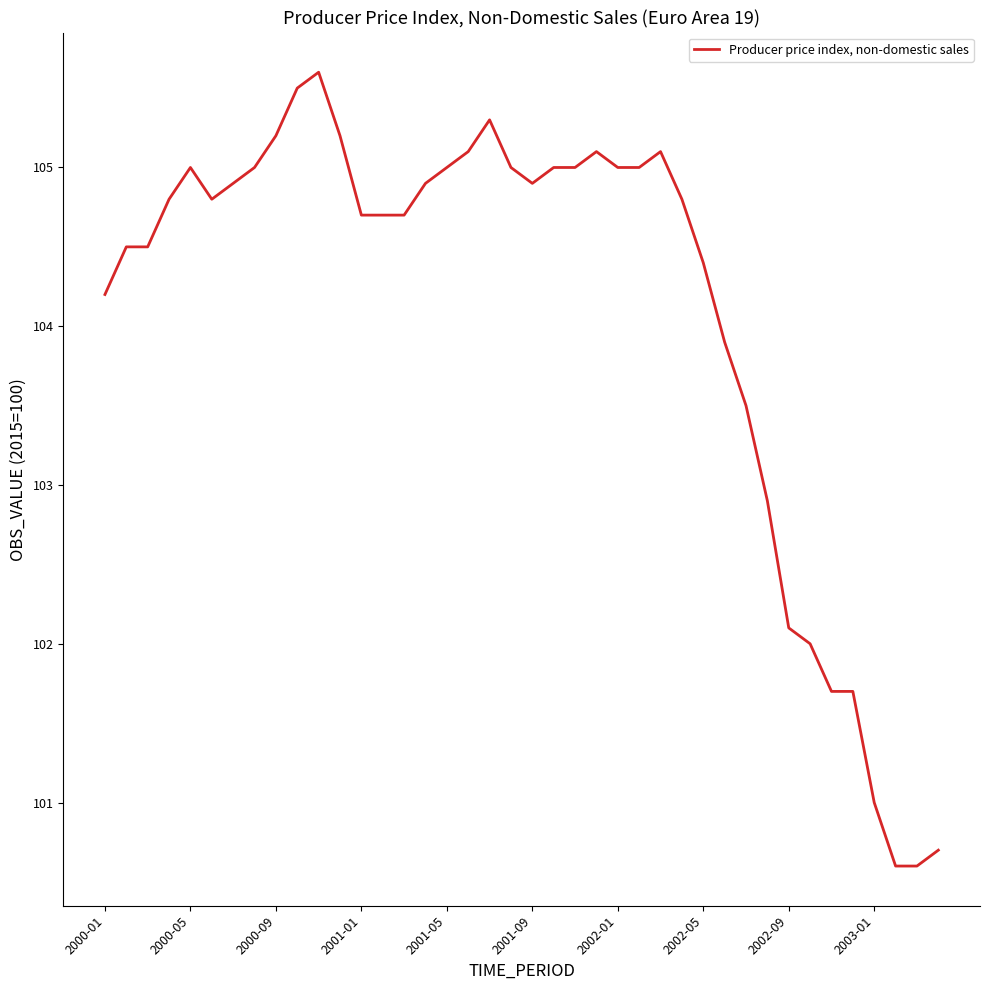

What is the minimum value shown in the chart?

100.6